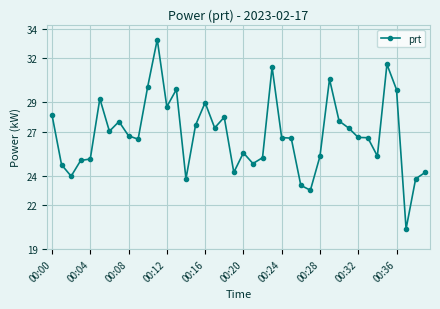

True or false: the data has more than 0 interior local peaks.

True